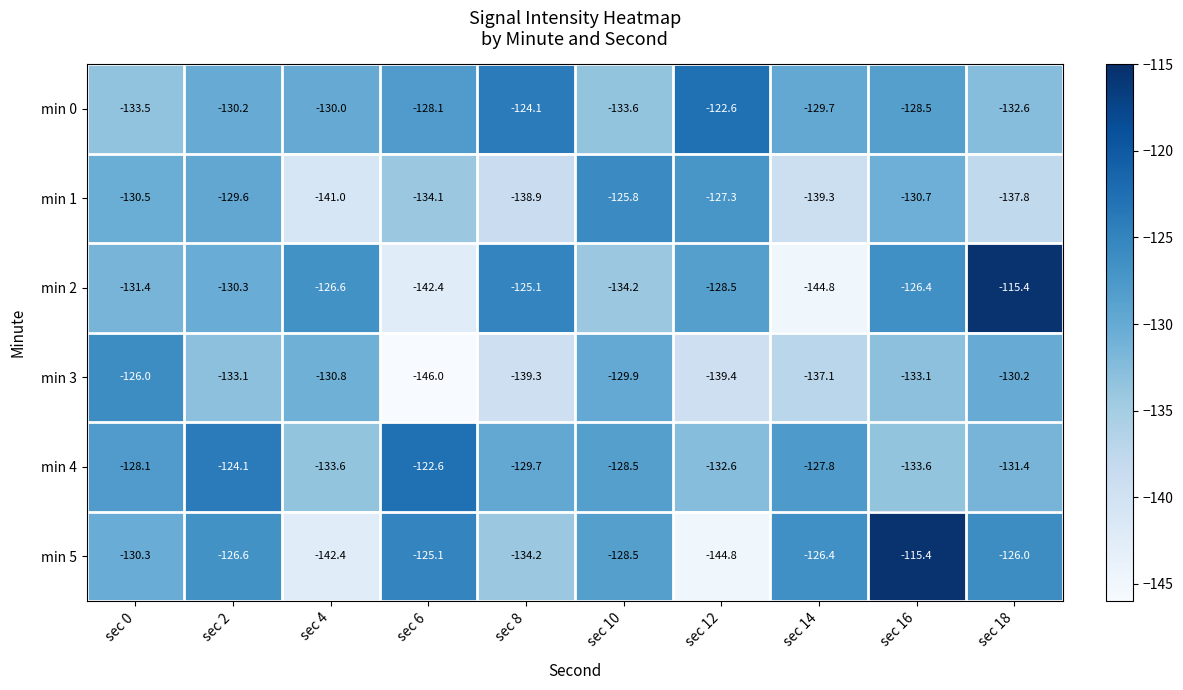

Is the value of min 4 at sec 12 greater than the value of min 0 at sec 16?

No